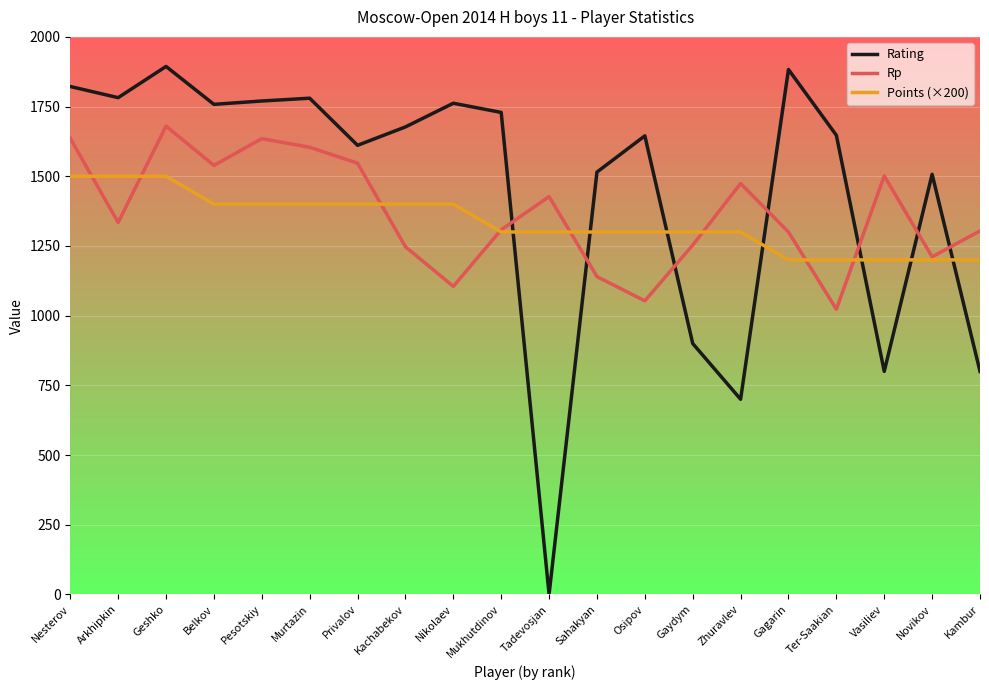

How many times do Rating and Points (×200) cross each other?

7